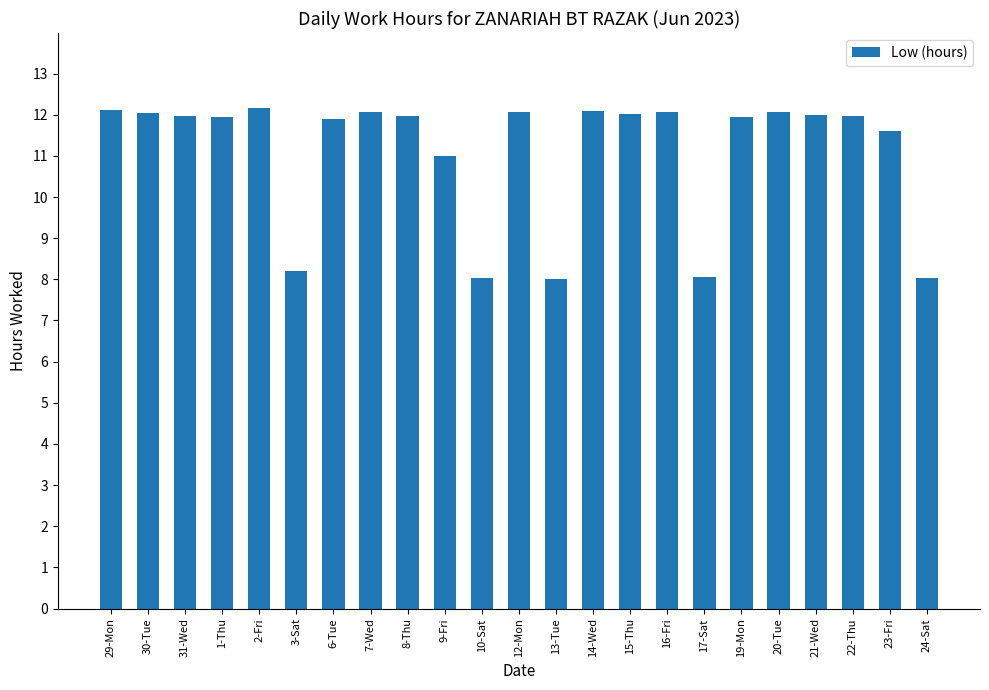

What is the minimum value shown in the chart?

8.0